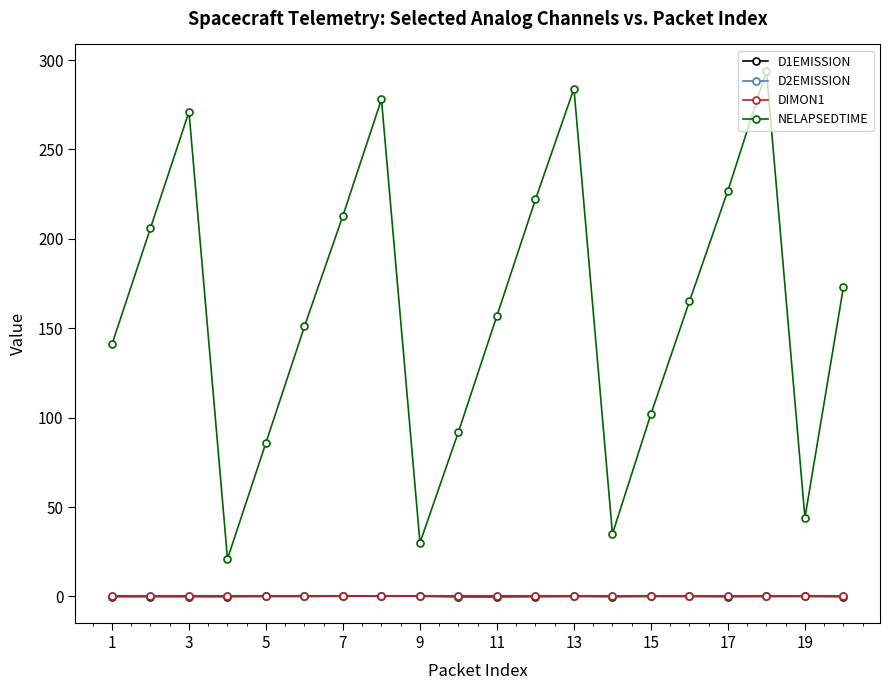

True or false: DIMON1 and NELAPSEDTIME cross at least once.

False